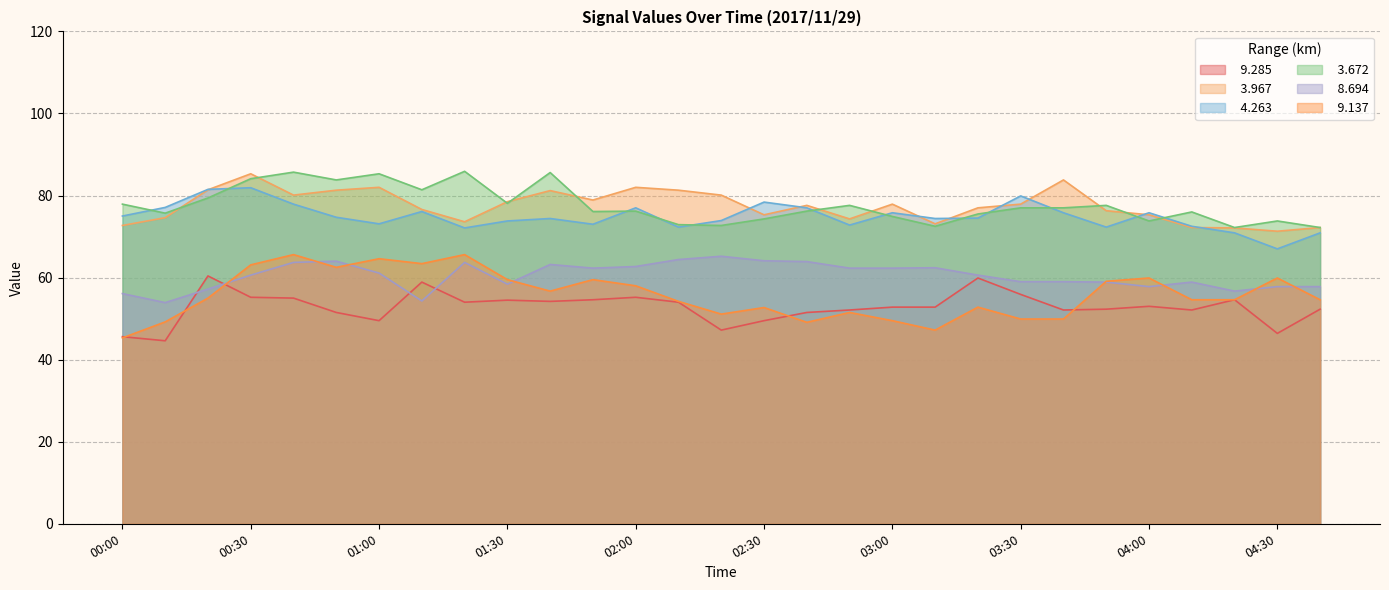

True or false:   9.137 has more than 1 points higher than both neighbors.

True